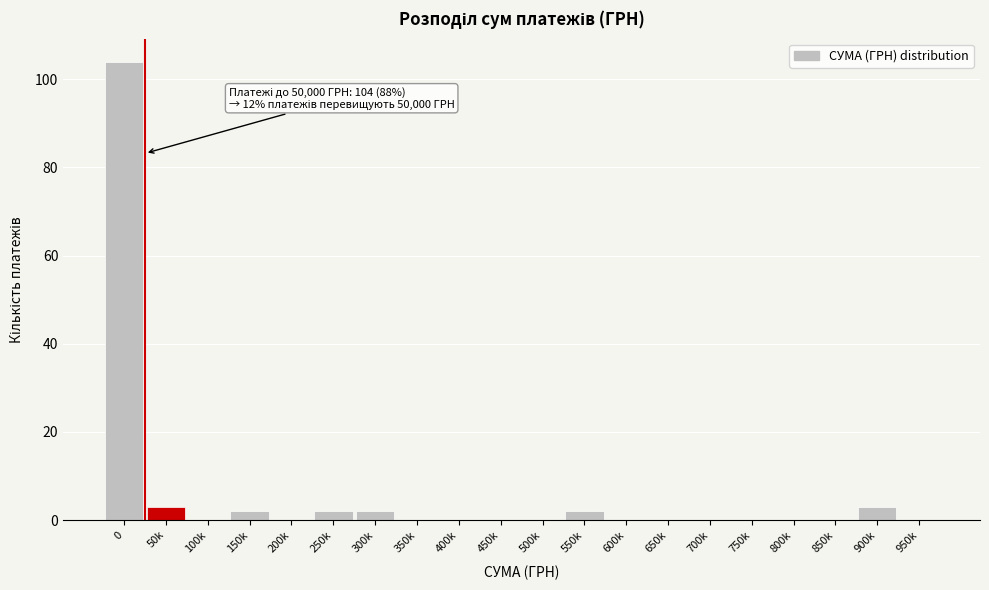

Reading right to left, what are all the values shown in this chart?

950k=0	900k=3	850k=0	800k=0	750k=0	700k=0	650k=0	600k=0	550k=2	500k=0	450k=0	400k=0	350k=0	300k=2	250k=2	200k=0	150k=2	100k=0	50k=3	0=104